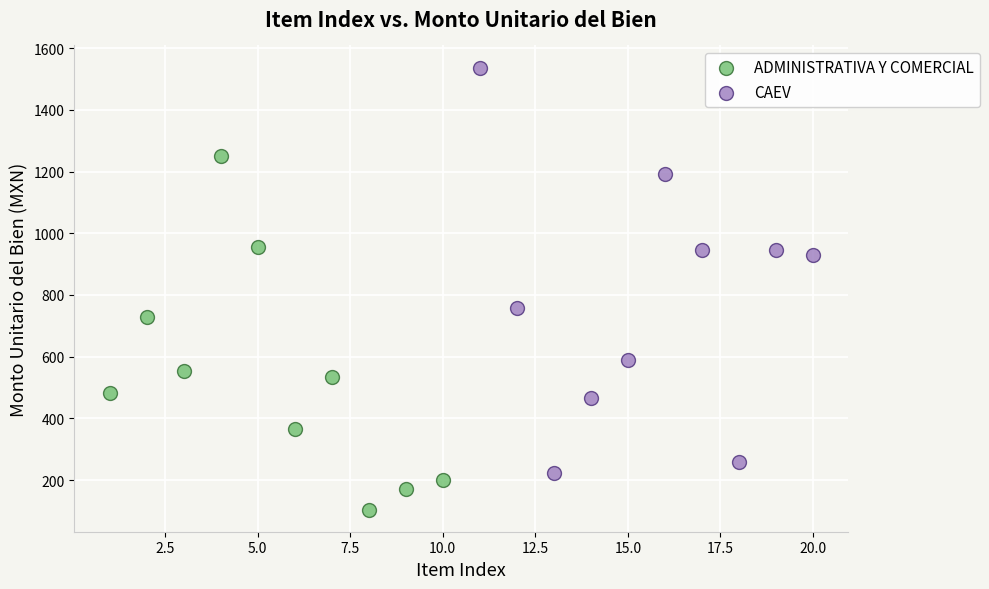

Which series has the largest Y range (max minus min)?

CAEV